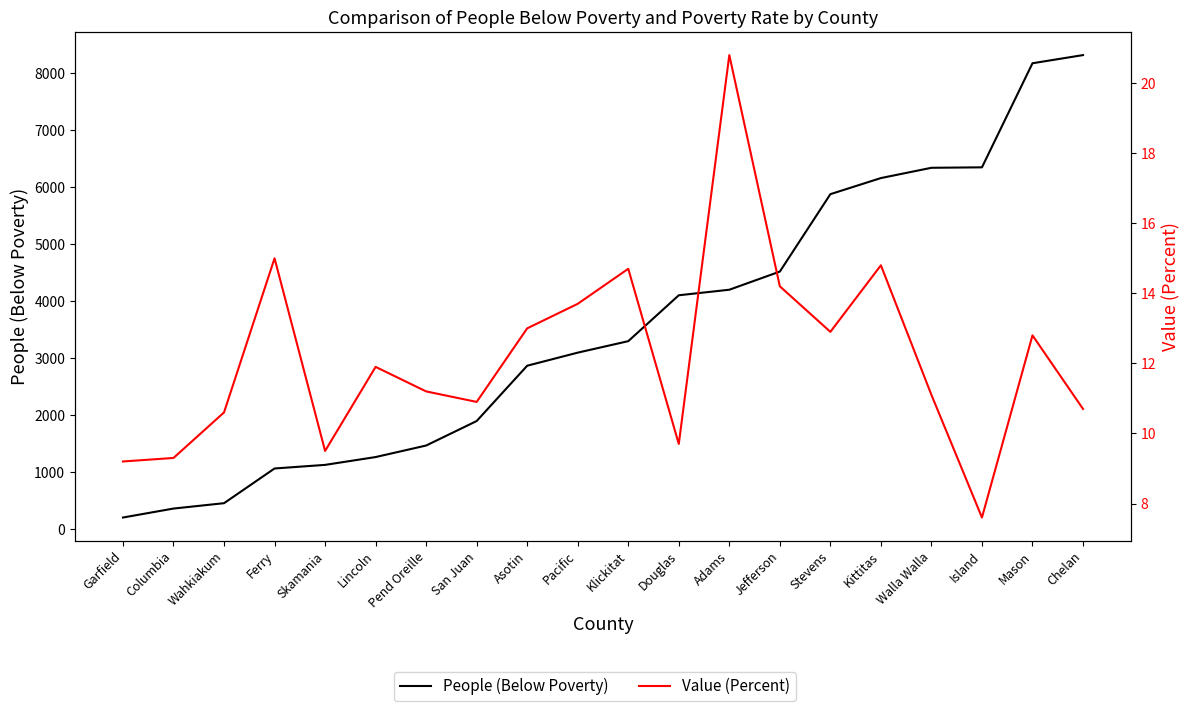

Reading left to right, extract all data points from this chart.

People (Below Poverty): Garfield=208.0	Columbia=365.0	Wahkiakum=459.0	Ferry=1067.0	Skamania=1130.0	Lincoln=1267.0	Pend Oreille=1469.0	San Juan=1898.0	Asotin=2867.0	Pacific=3096.0	Klickitat=3297.0	Douglas=4101.0	Adams=4198.0	Jefferson=4516.0	Stevens=5872.0	Kittitas=6154.0	Walla Walla=6334.0	Island=6342.0	Mason=8165.0	Chelan=8308.0
Value (Percent): Garfield=9.2	Columbia=9.3	Wahkiakum=10.6	Ferry=15.0	Skamania=9.5	Lincoln=11.9	Pend Oreille=11.2	San Juan=10.9	Asotin=13.0	Pacific=13.7	Klickitat=14.7	Douglas=9.7	Adams=20.8	Jefferson=14.2	Stevens=12.9	Kittitas=14.8	Walla Walla=11.1	Island=7.6	Mason=12.8	Chelan=10.7